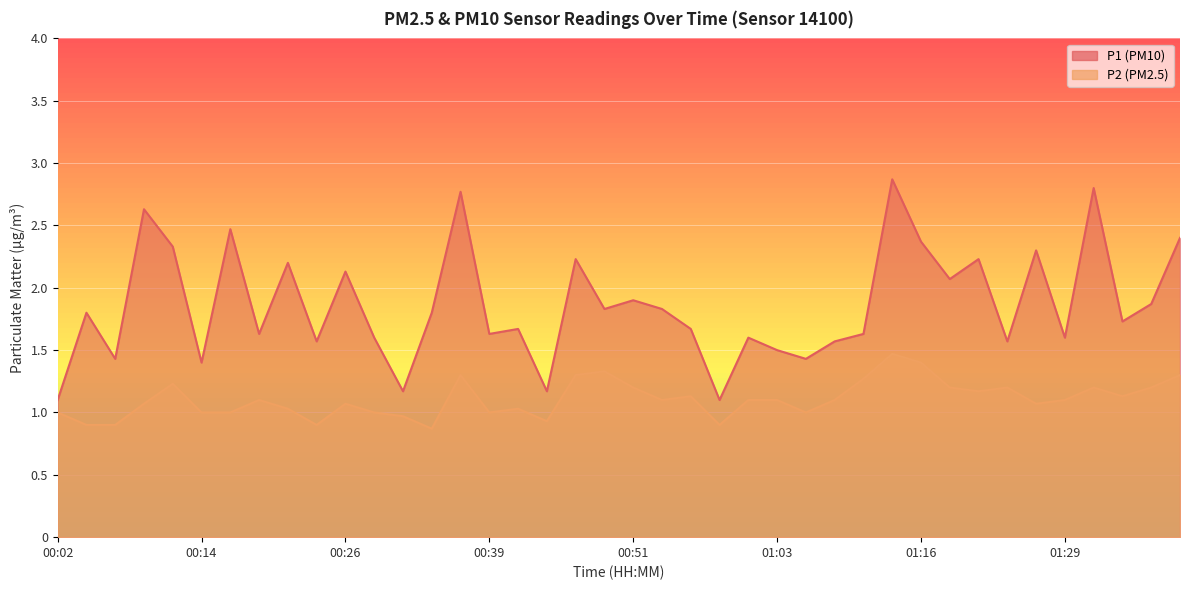

The value of P1 at 00:58 is 1.1. True or false?

True